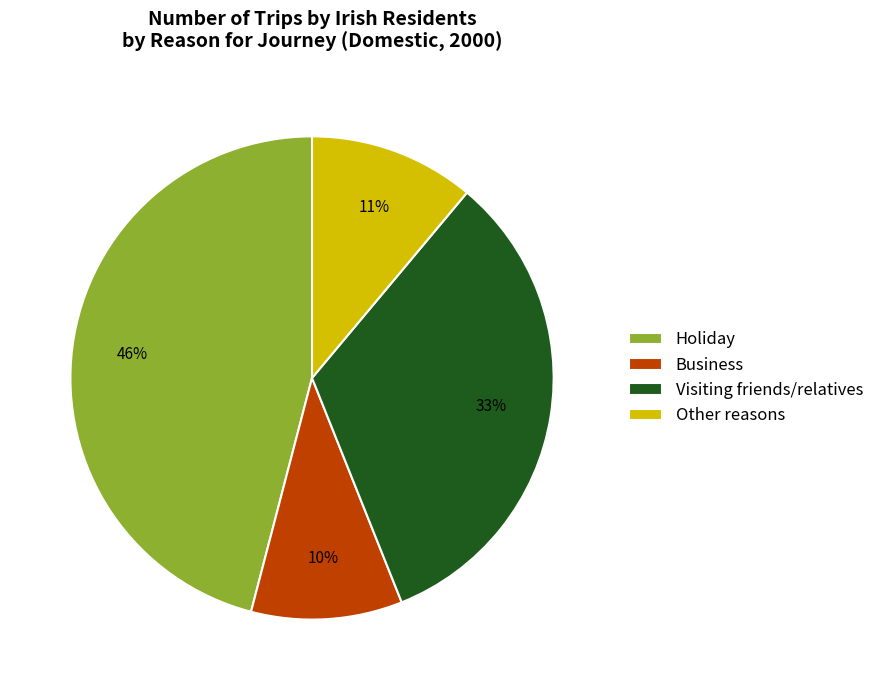

Do Other reasons and Business together represent more than half of the pie?

No